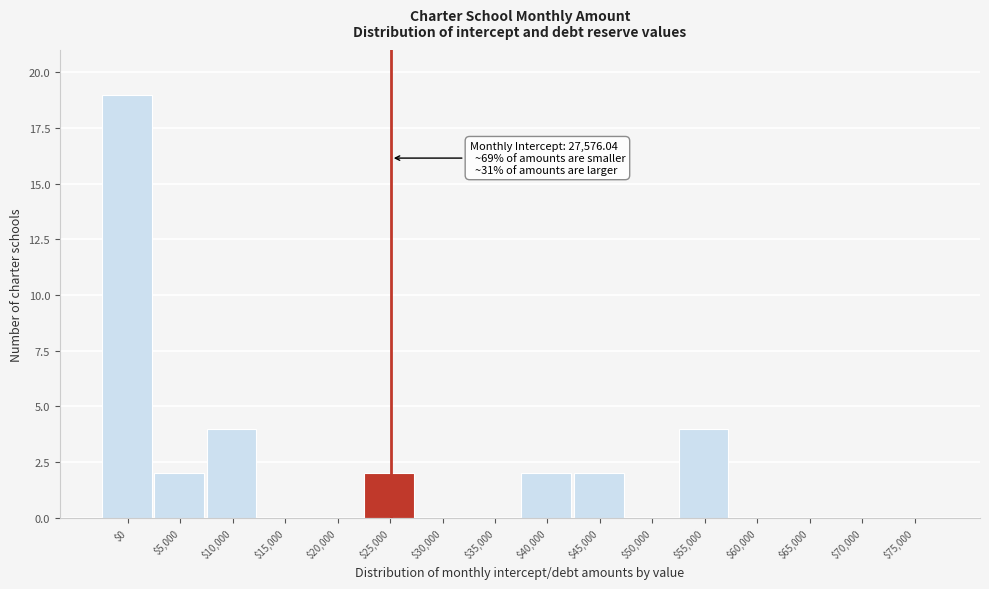

True or false: the data shows 12 at $50,000.

False